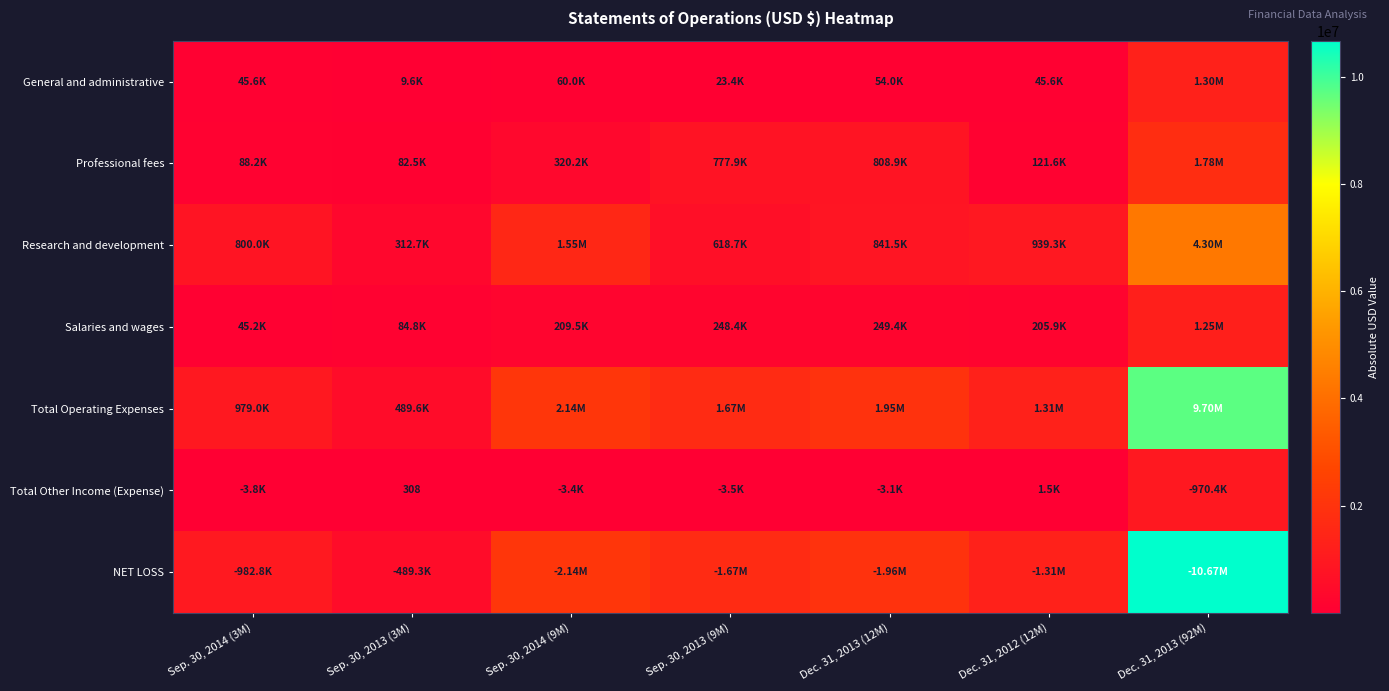

What is the difference between the maximum and minimum values in the NET LOSS series?

10179103